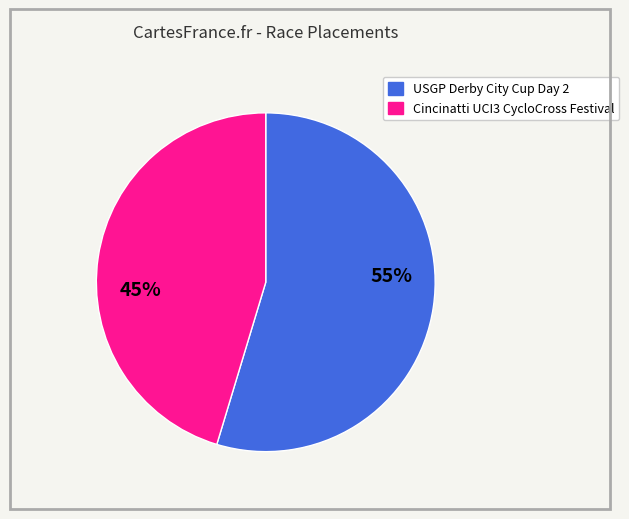

Which has a higher value, Cincinatti UCI3 CycloCross Festival or USGP Derby City Cup Day 2?

USGP Derby City Cup Day 2